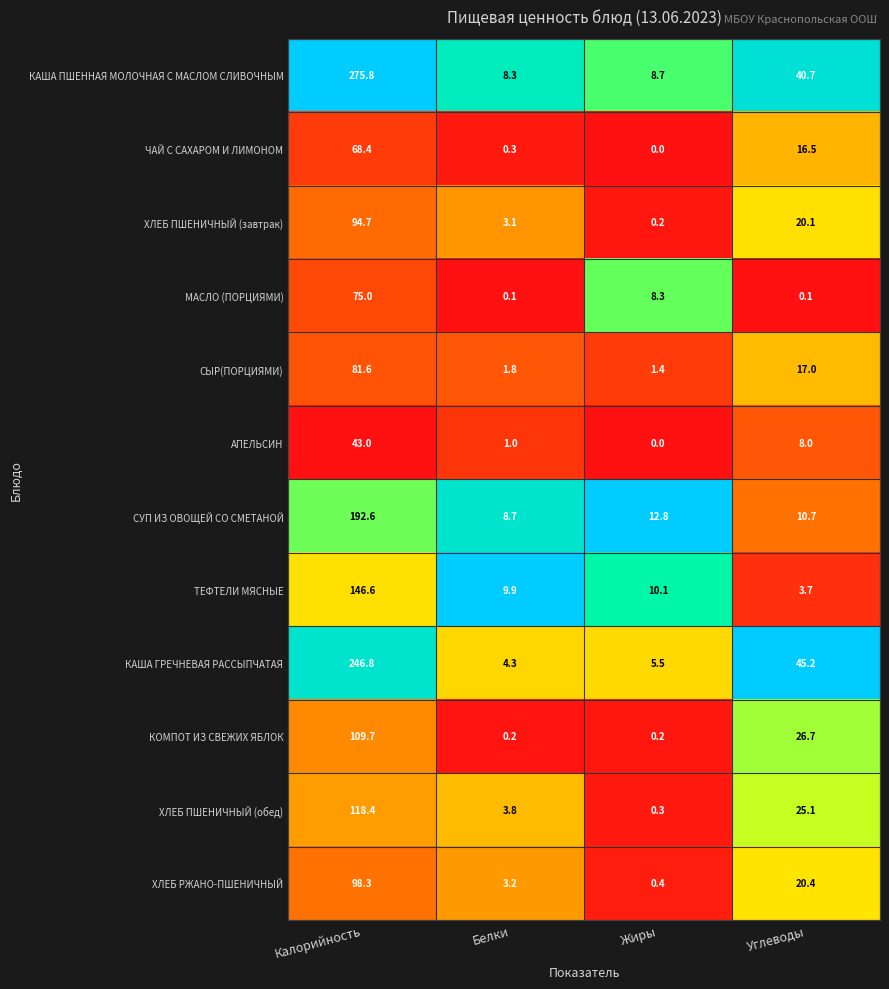

What is the difference between the maximum and minimum values in the ХЛЕБ ПШЕНИЧНЫЙ (обед) series?

118.1